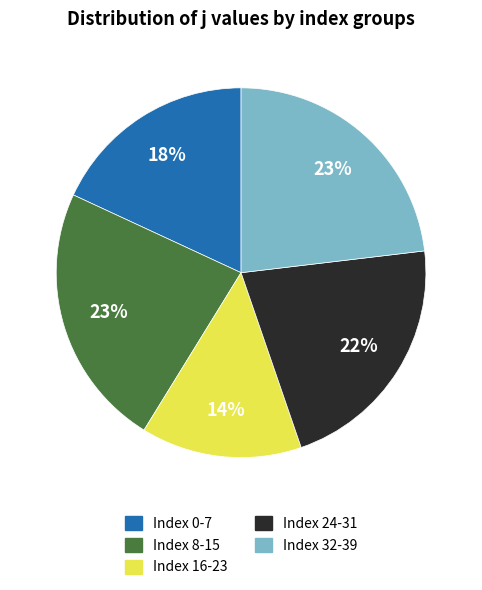

Which category has the smallest portion of the pie?

Index 16-23